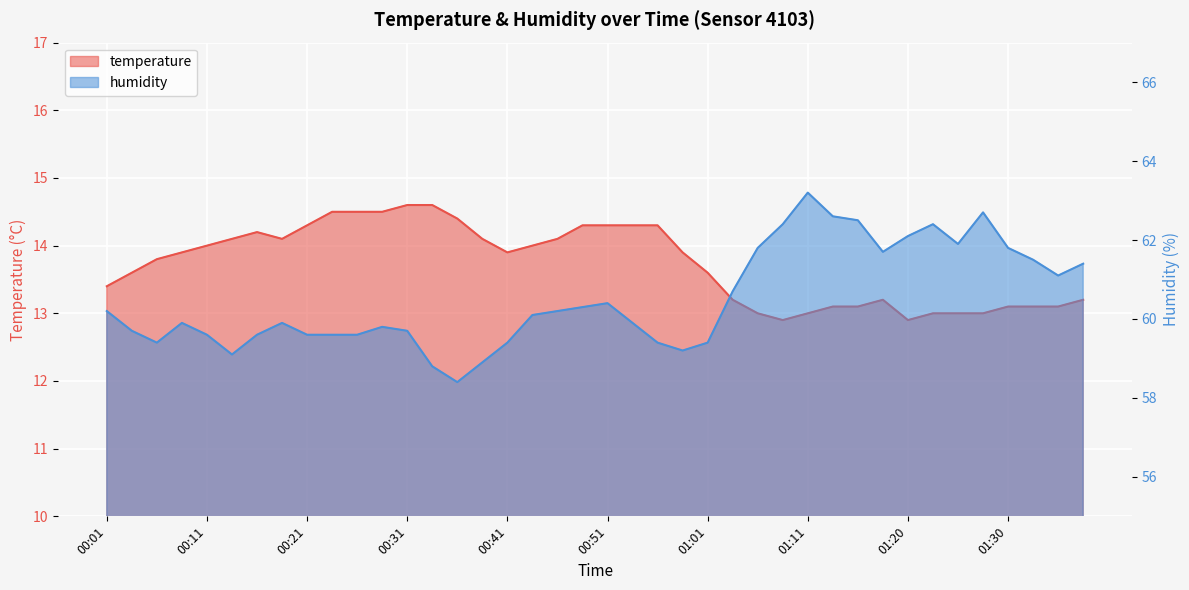

Which category has the highest value in the humidity series?

01:11